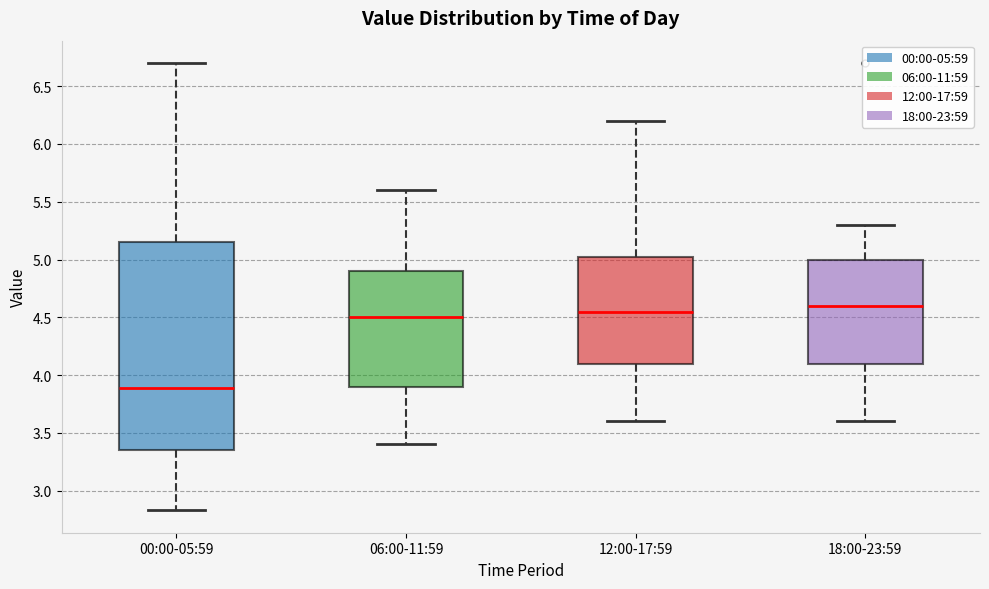

Reading left to right, transcribe this box plot: for each box, give where its median line is, the range the box spans, and where its two whiskers end, as read against the y-axis. The values are not printed on the chart, so give them approximately, as read against the axis.

00:00-05:59: median 3.90, box 3.35 to 5.15, whiskers 2.85 to 6.70
06:00-11:59: median 4.50, box 3.90 to 4.90, whiskers 3.40 to 5.60
12:00-17:59: median 4.55, box 4.10 to 5.05, whiskers 3.60 to 6.20
18:00-23:59: median 4.60, box 4.10 to 5.00, whiskers 3.60 to 5.30